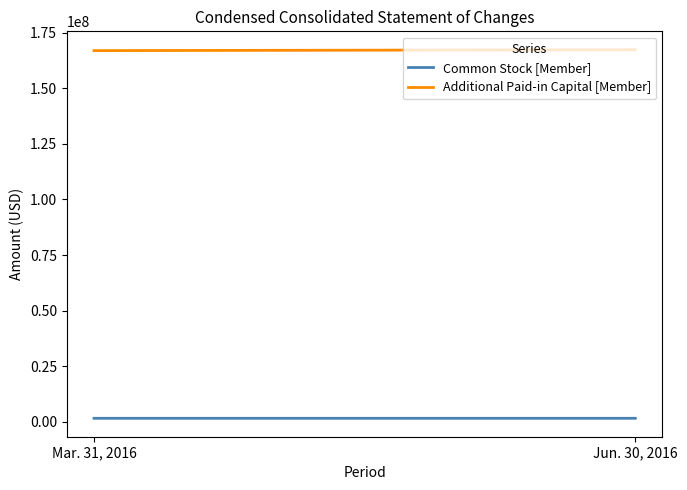

What is the spread (max minus min) of values at Mar. 31, 2016?

165261923